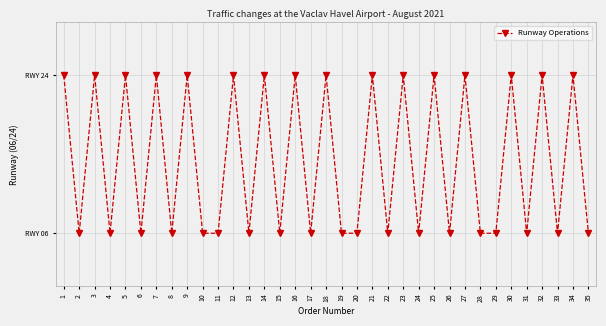

Reading right to left, list all the values displayed in this chart.

35=6	34=24	33=6	32=24	31=6	30=24	29=6	28=6	27=24	26=6	25=24	24=6	23=24	22=6	21=24	20=6	19=6	18=24	17=6	16=24	15=6	14=24	13=6	12=24	11=6	10=6	9=24	8=6	7=24	6=6	5=24	4=6	3=24	2=6	1=24